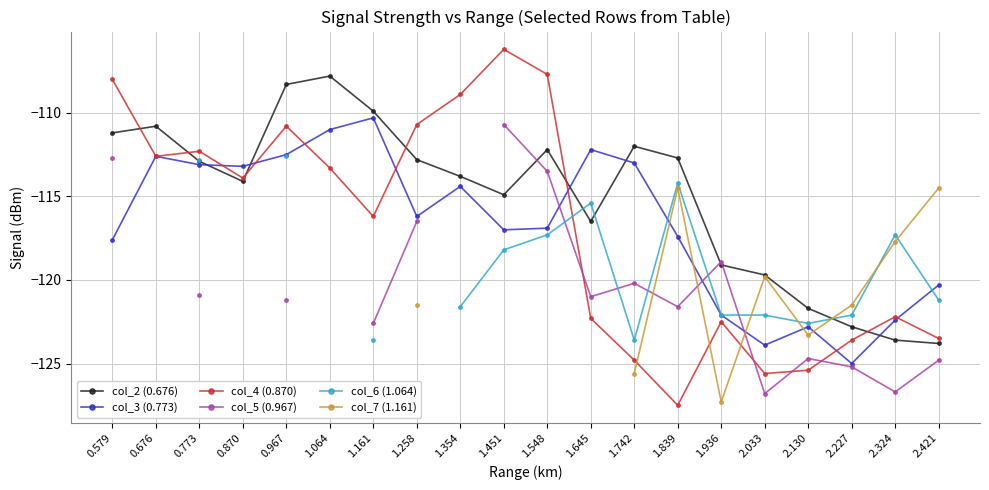

What is the difference between the col_5 (0.967) values at 1.742 and 1.936?

1.3